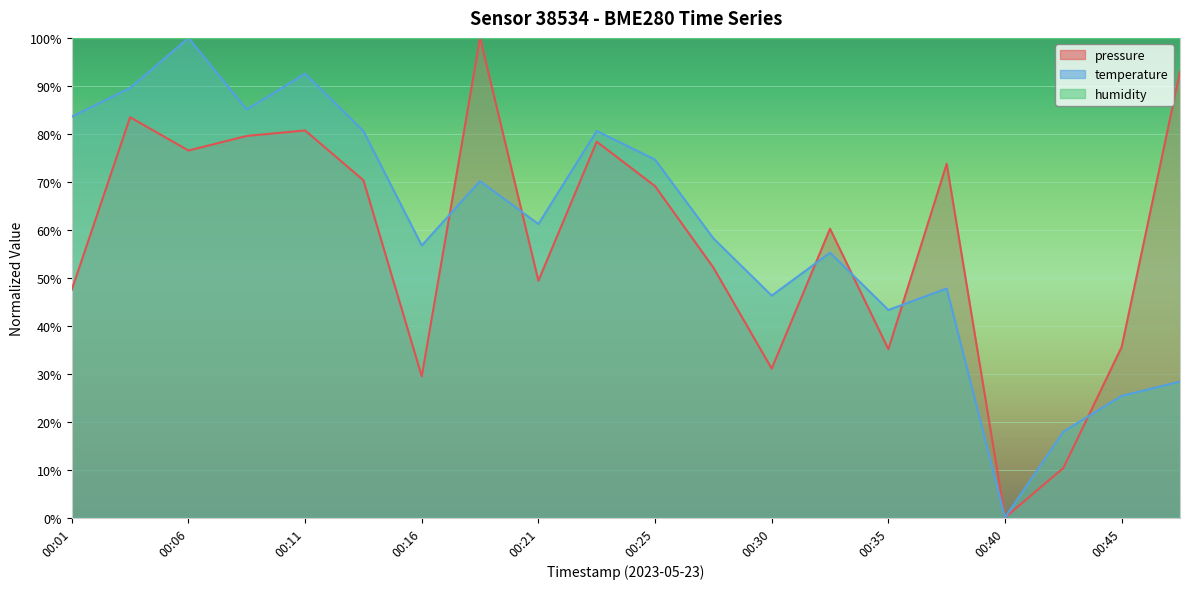

Read the pressure value at 00:13.

70.3